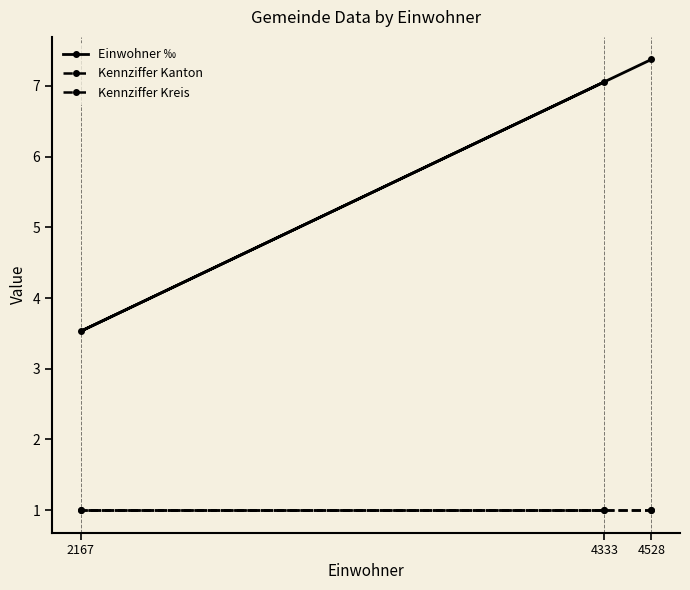

How many distinct data groups are displayed?

3